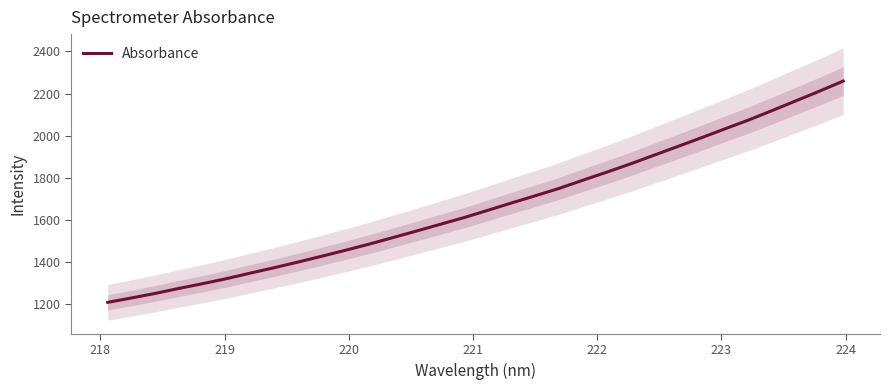

What is the sum of all values?

53304.7